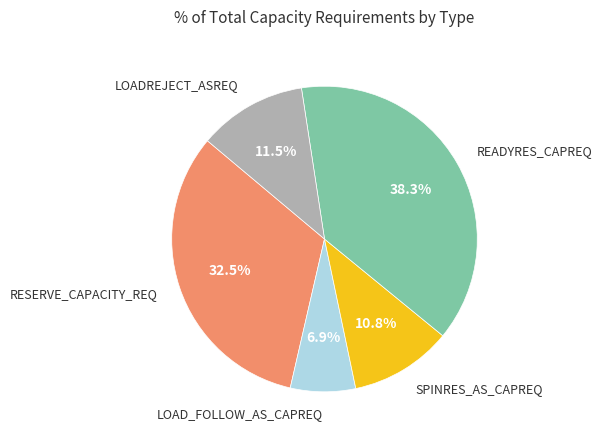

How many slices are in this pie chart?

5